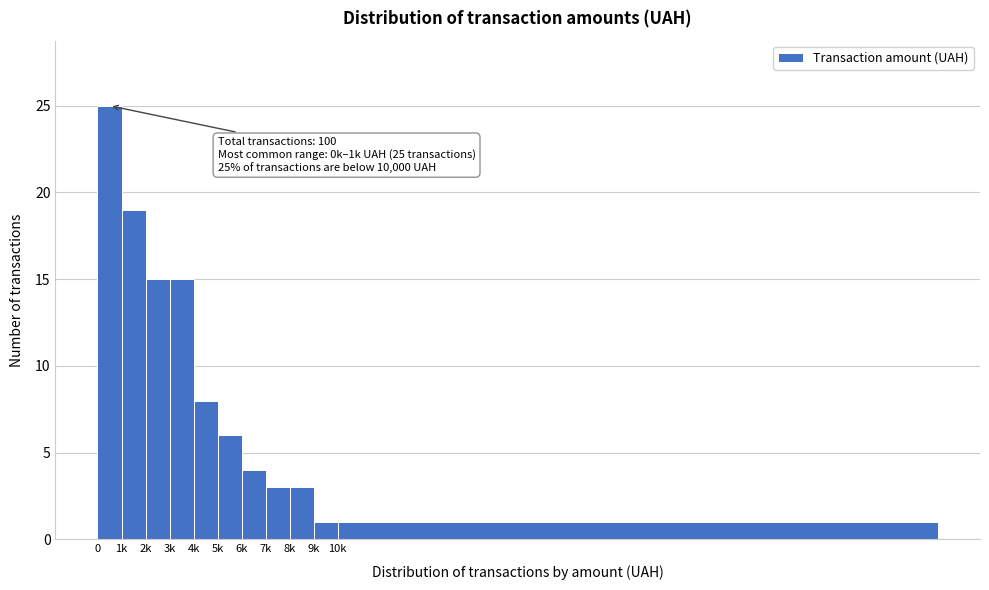

Reading left to right, what are all the values shown in this chart?

0=25	1k=19	2k=15	3k=15	4k=8	5k=6	6k=4	7k=3	8k=3	9k=1	10k=1